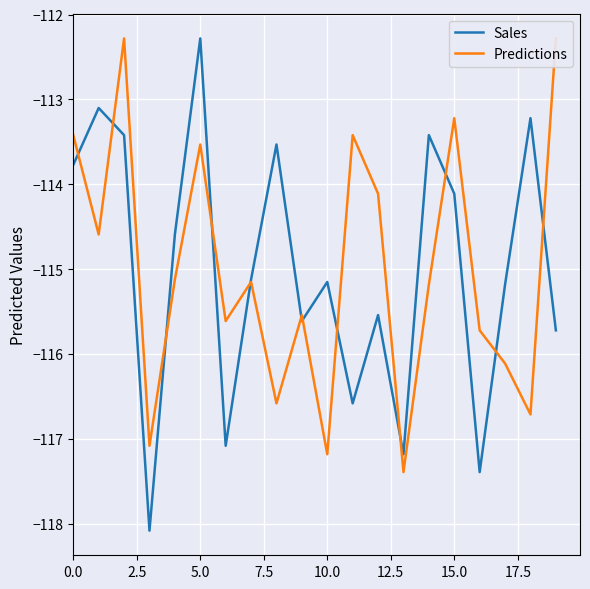

What is the value of the Predictions point at the 4th from the left?

-117.1